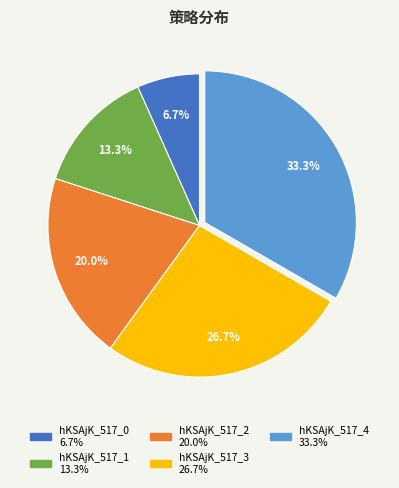

Is hKSAjK_517_4 the majority of the pie?

No